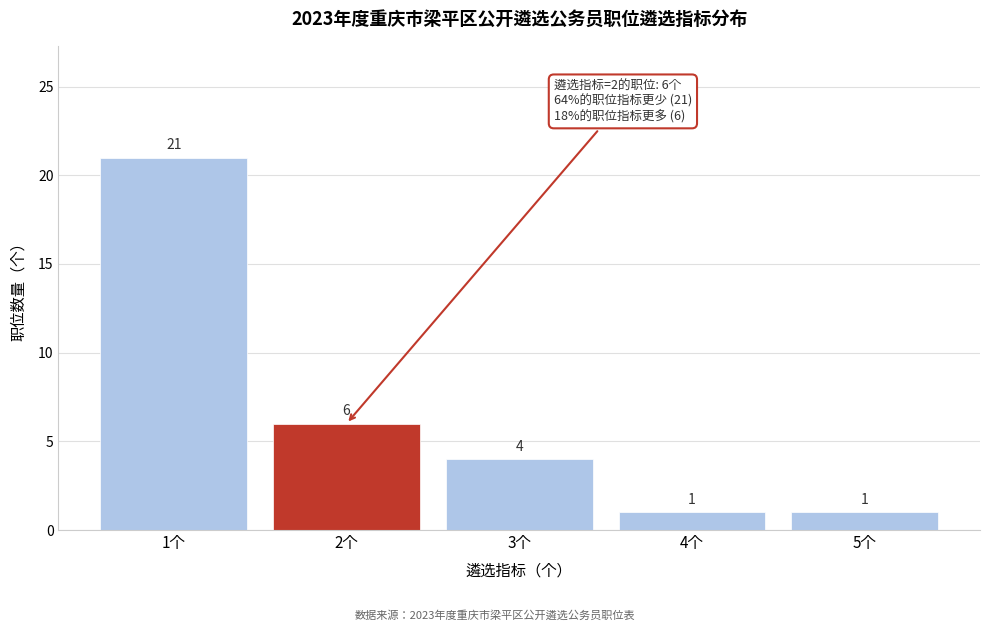

Reading left to right, list all the values displayed in this chart.

21	6	4	1	1